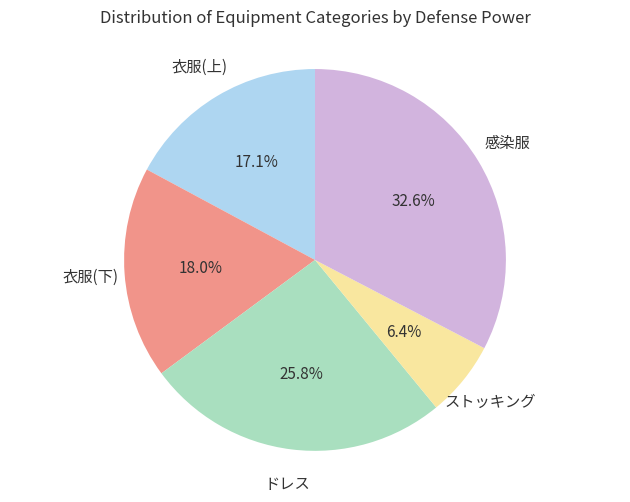

Is there any slice that represents more than half of the pie?

No